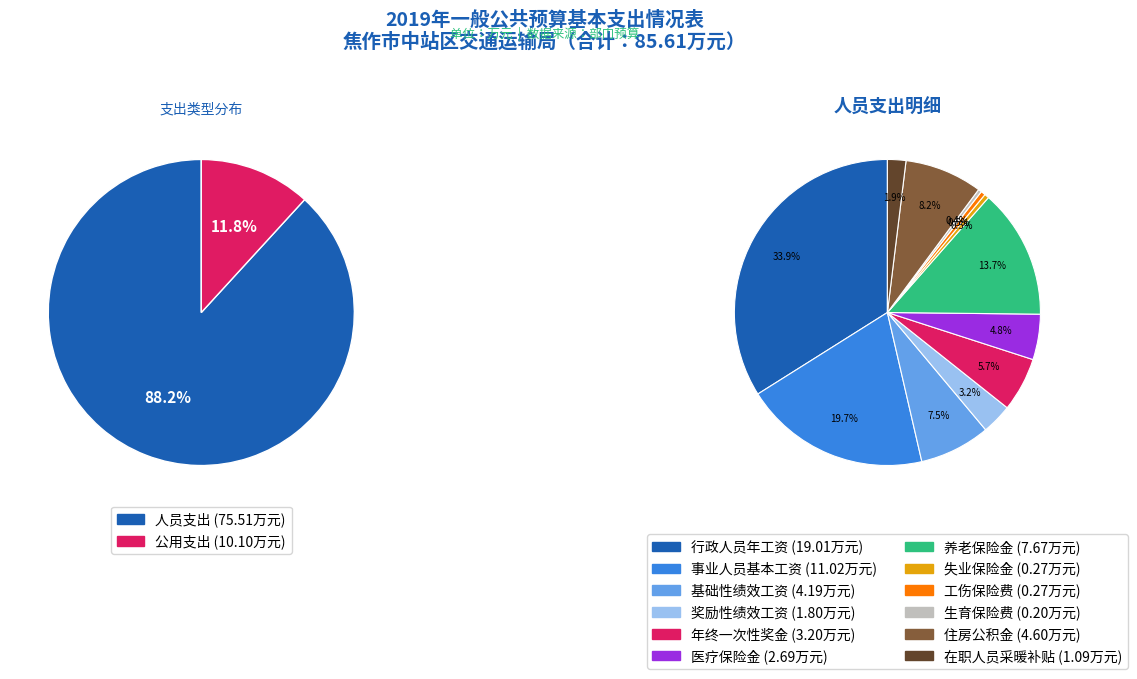

What percentage is NOT represented by 人员支出?

11.8%